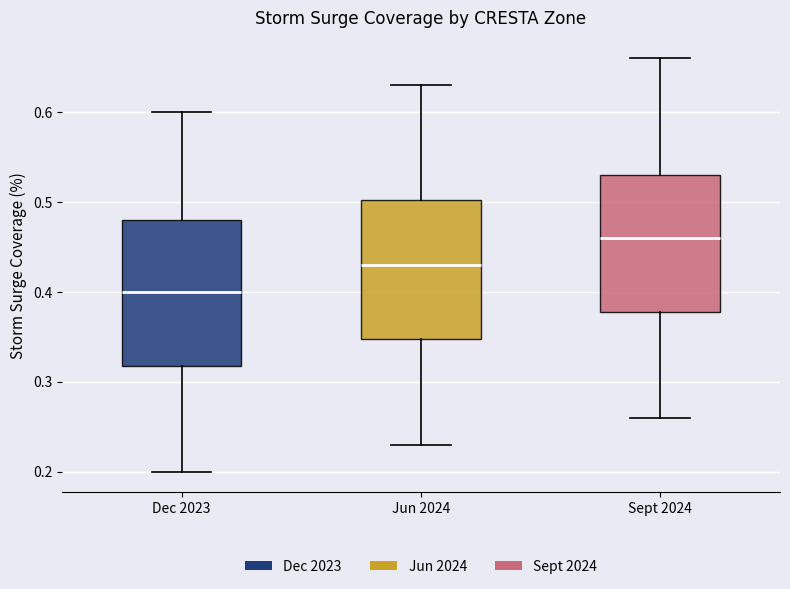

Reading left to right, transcribe this box plot: for each box, give where its median line is, the range the box spans, and where its two whiskers end, as read against the y-axis. The values are not printed on the chart, so give them approximately, as read against the axis.

Dec 2023: median 0.40, box 0.32 to 0.48, whiskers 0.20 to 0.60
Jun 2024: median 0.43, box 0.35 to 0.50, whiskers 0.23 to 0.63
Sept 2024: median 0.46, box 0.38 to 0.53, whiskers 0.26 to 0.66